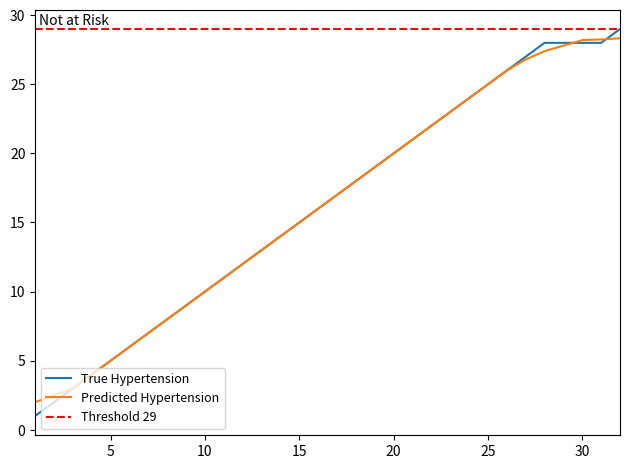

At which label is True Hypertension closest to 15?

15